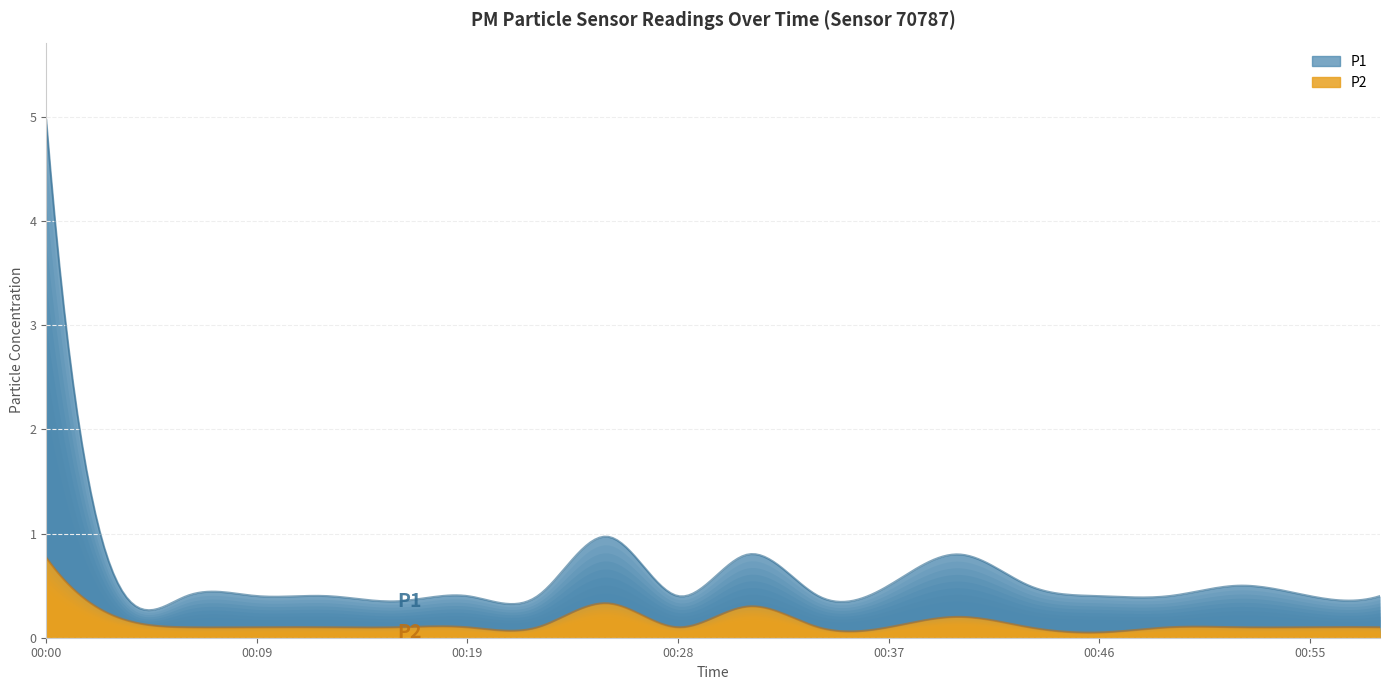

Is it true that P1 equals 0.3 at 00:58?

False